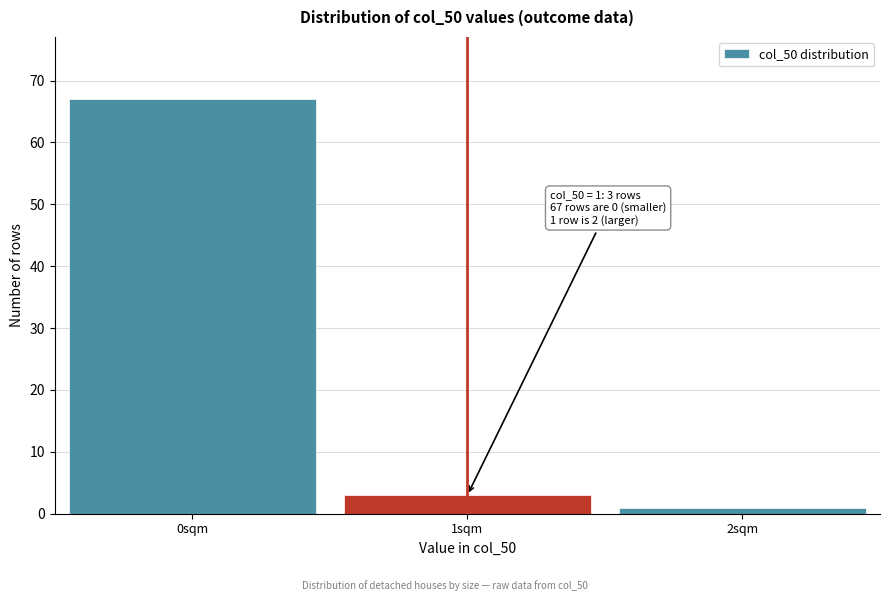

Reading left to right, what are all the values shown in this chart?

67	3	1